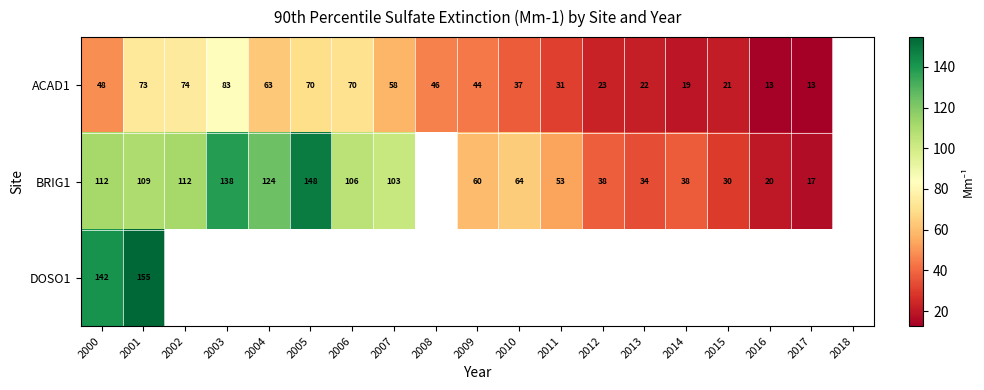

What is the difference between the BRIG1 values at 2007 and 2017?

86.2